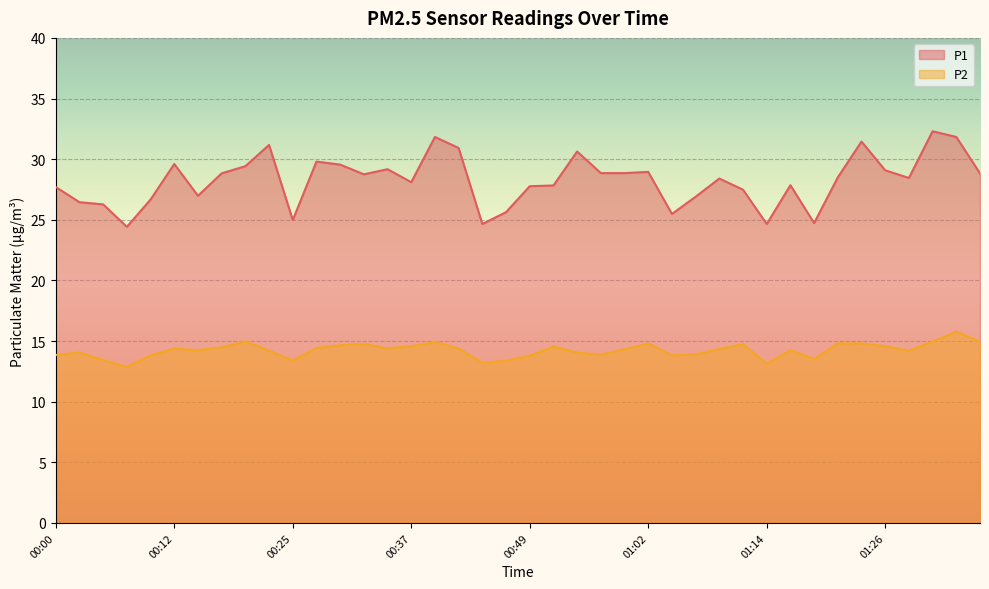

What are all the series names shown in the legend?

P1, P2